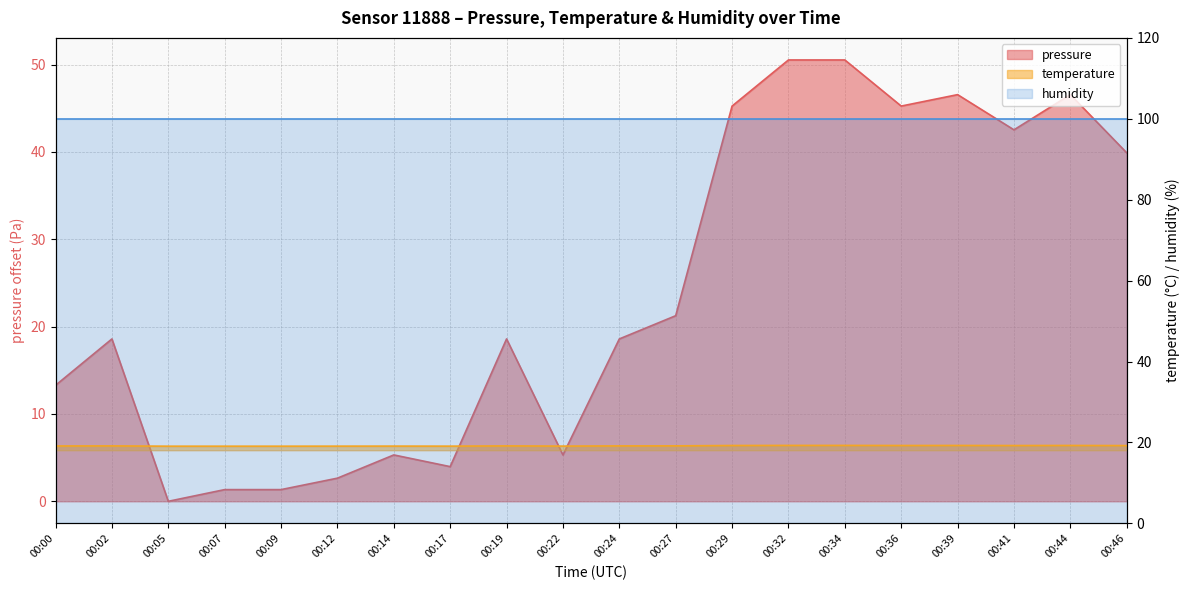

Is it true that temperature equals 19.1 at 00:19?

True